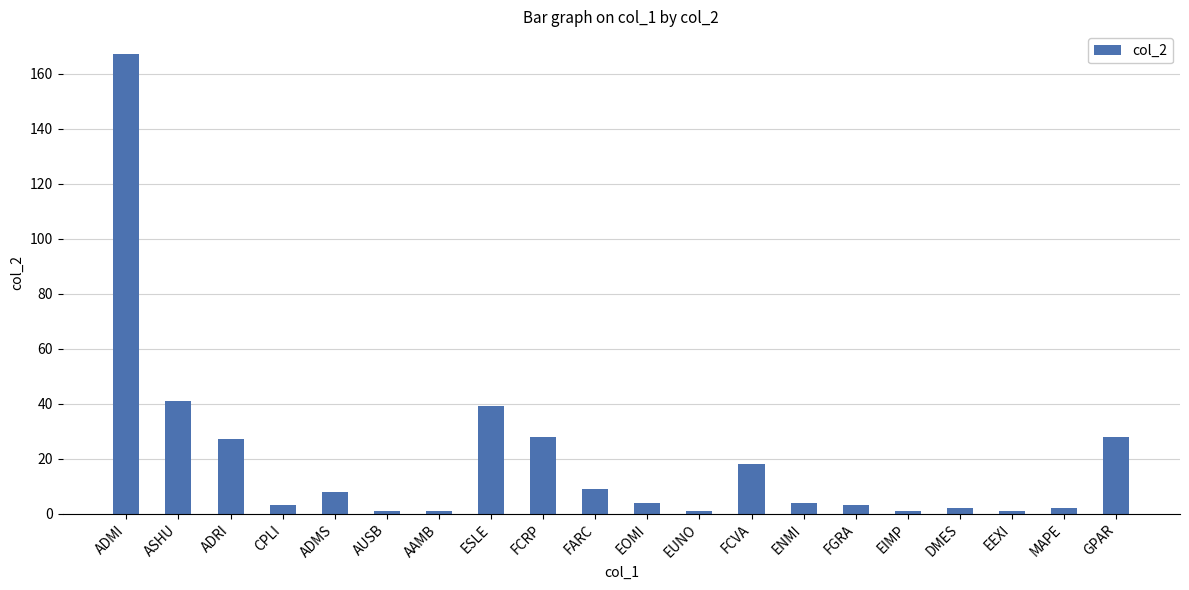

What is the minimum value shown in the chart?

1